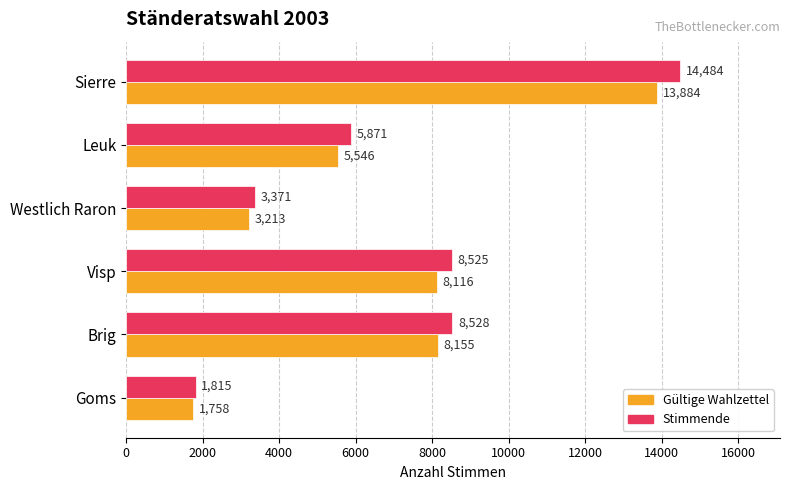

What is the minimum value for Stimmende?

1815